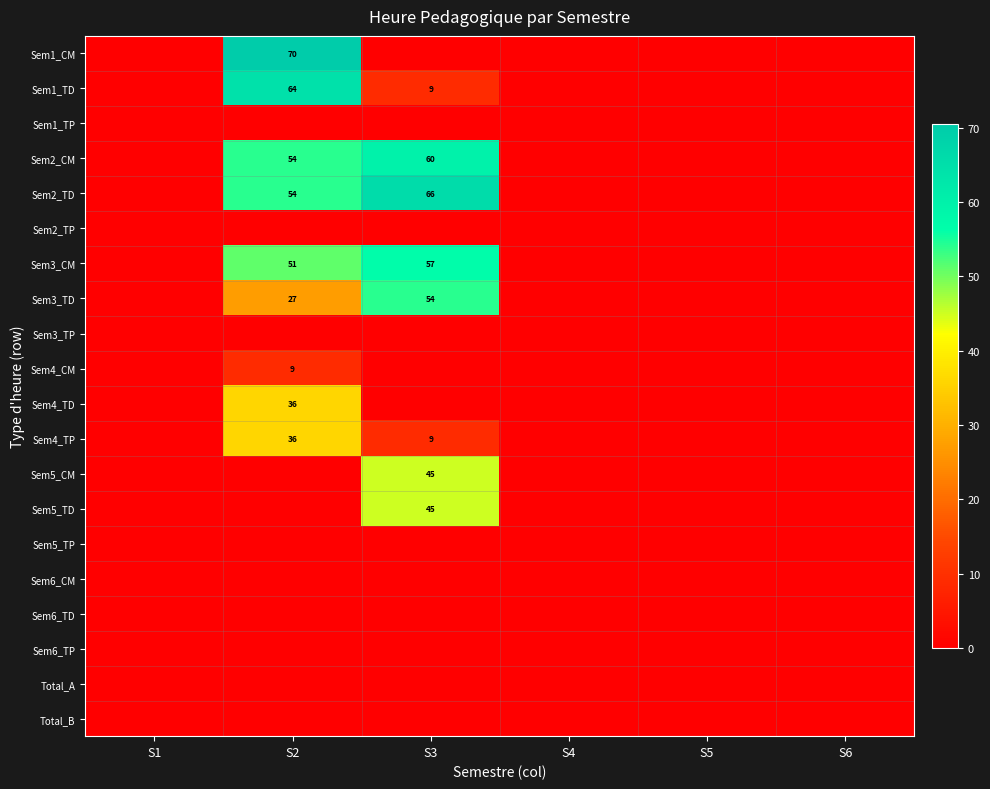

Rank the series by their maximum value, from lowest to highest.

Sem1_TP, Sem2_TP, Sem3_TP, Sem5_TP, Sem6_CM, Sem6_TD, Sem6_TP, Total_A, Total_B, Sem4_CM, Sem4_TD, Sem4_TP, Sem5_CM, Sem5_TD, Sem3_TD, Sem3_CM, Sem2_CM, Sem1_TD, Sem2_TD, Sem1_CM